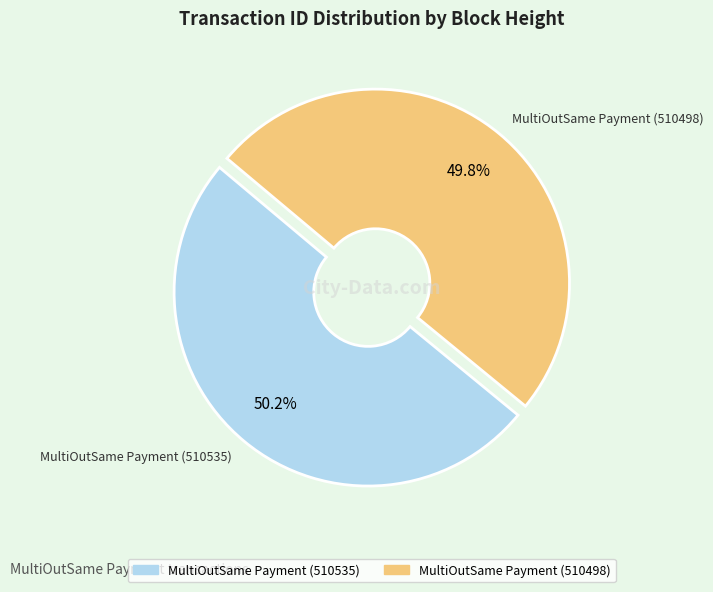

What percentage do MultiOutSame Payment (510498) and MultiOutSame Payment (510535) together represent?

100.0%